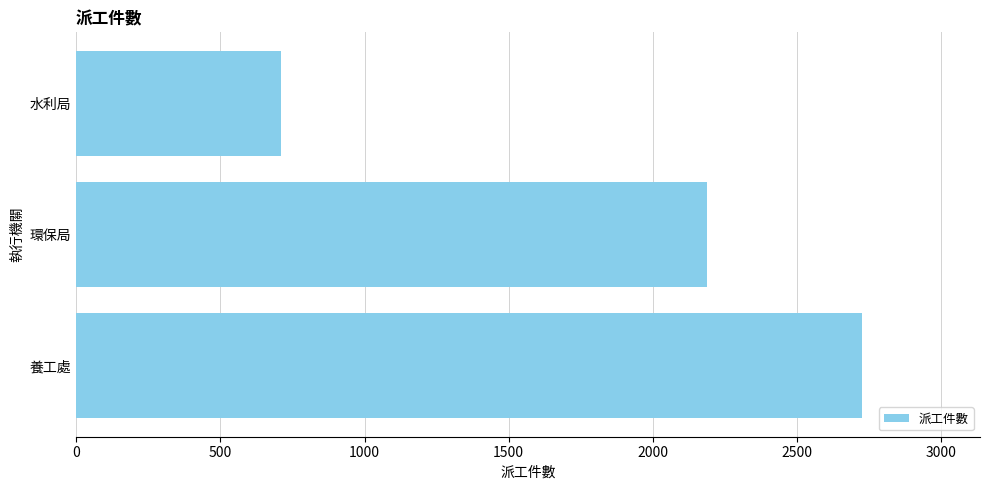

List the labels in order of value, largest first.

養工處, 環保局, 水利局